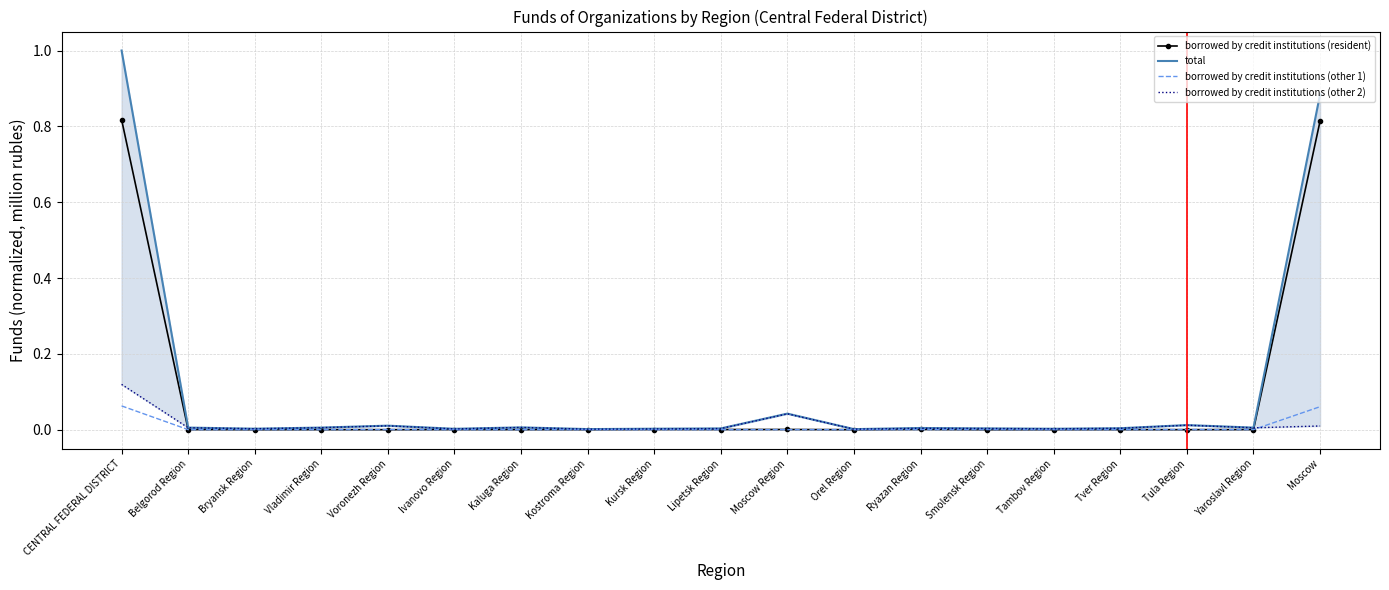

Where is the first local minimum for borrowed by credit institutions (other 2)?

Bryansk Region